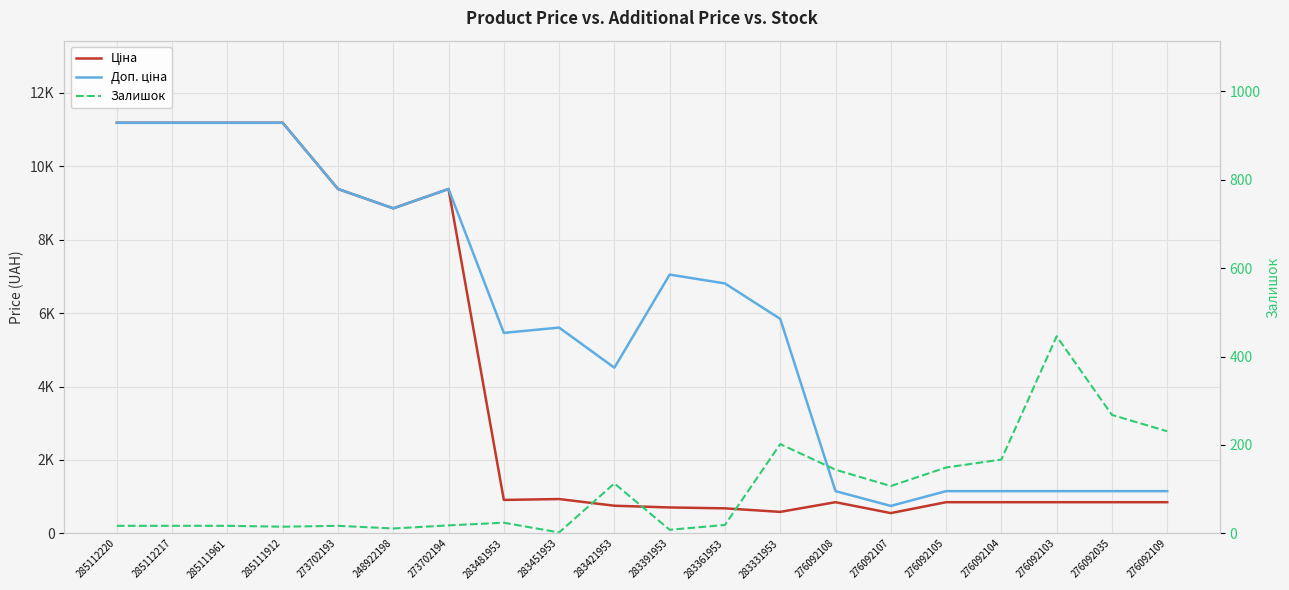

True or false: Доп. ціна has a value of 1554.5 at 276092105.

False